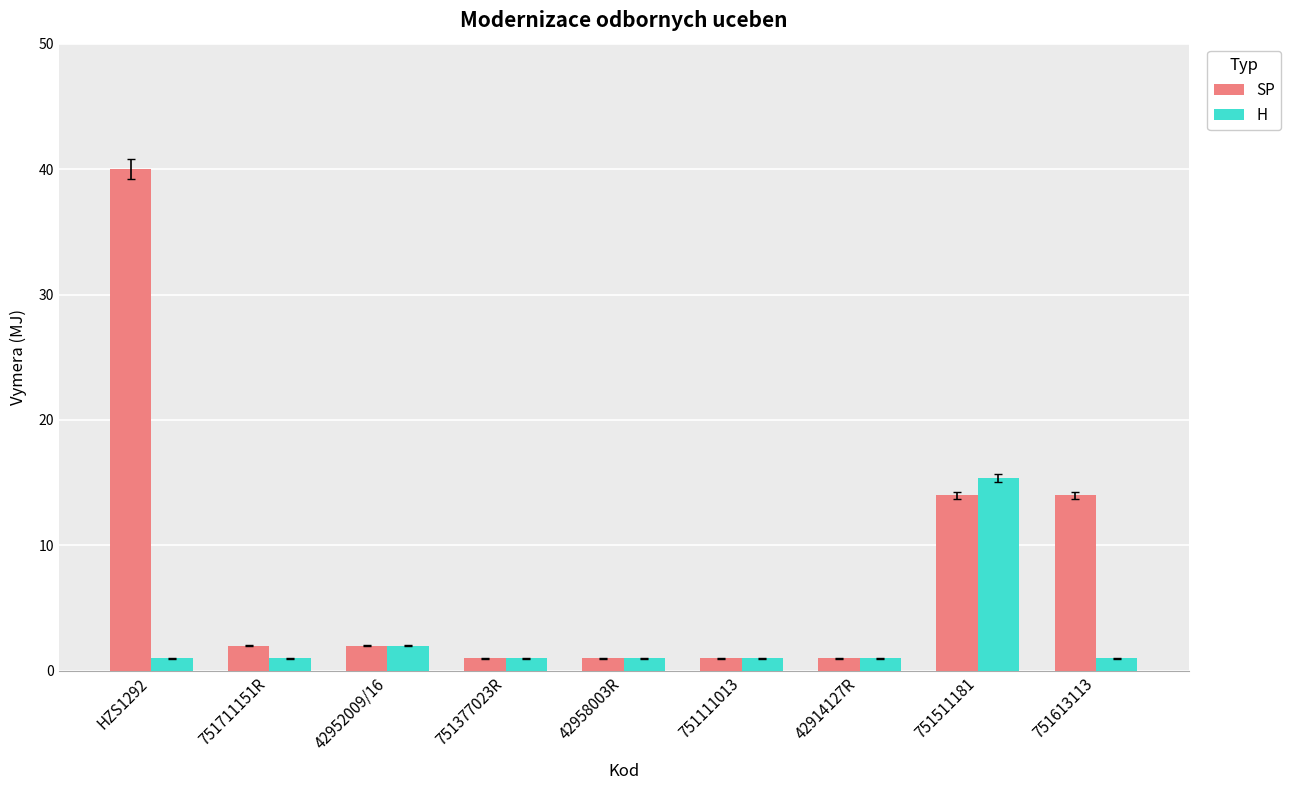

What is the label of the 1st bar from the left?

HZS1292